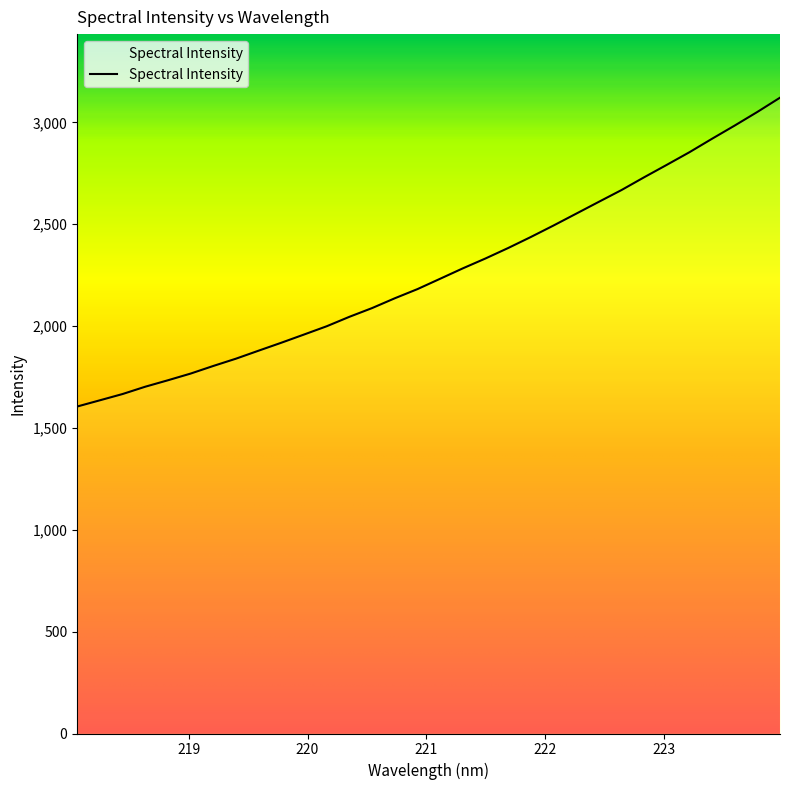

Is this an area chart (filled region under the line)?

No